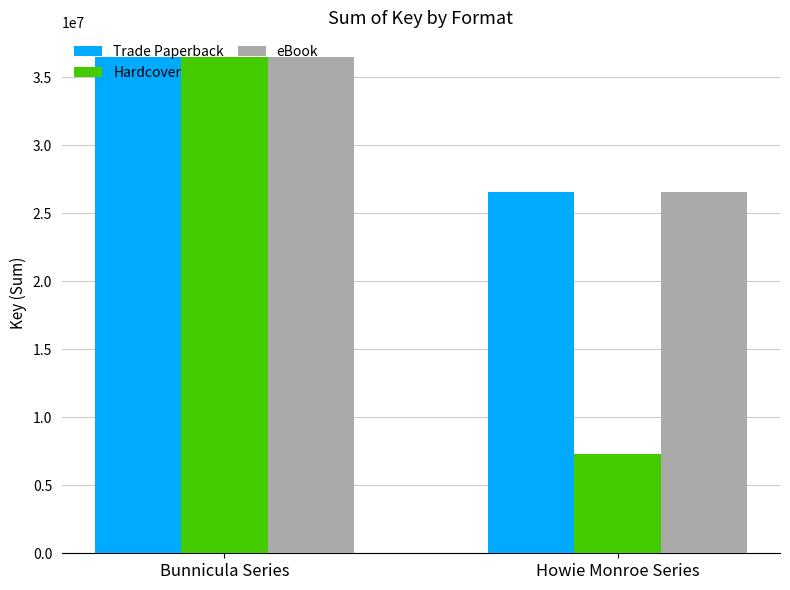

What is the difference between the highest and lowest values at Howie Monroe Series?

19304582